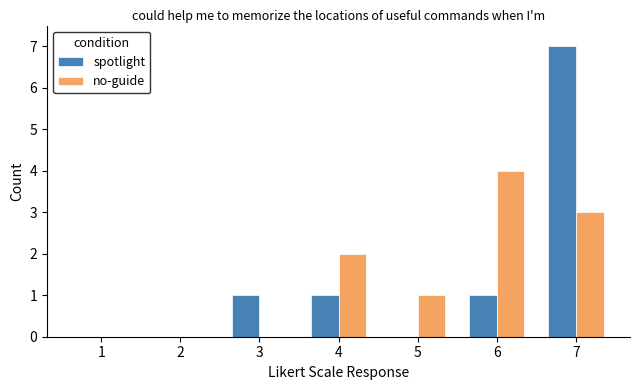

Read the no-guide value at 4.

2